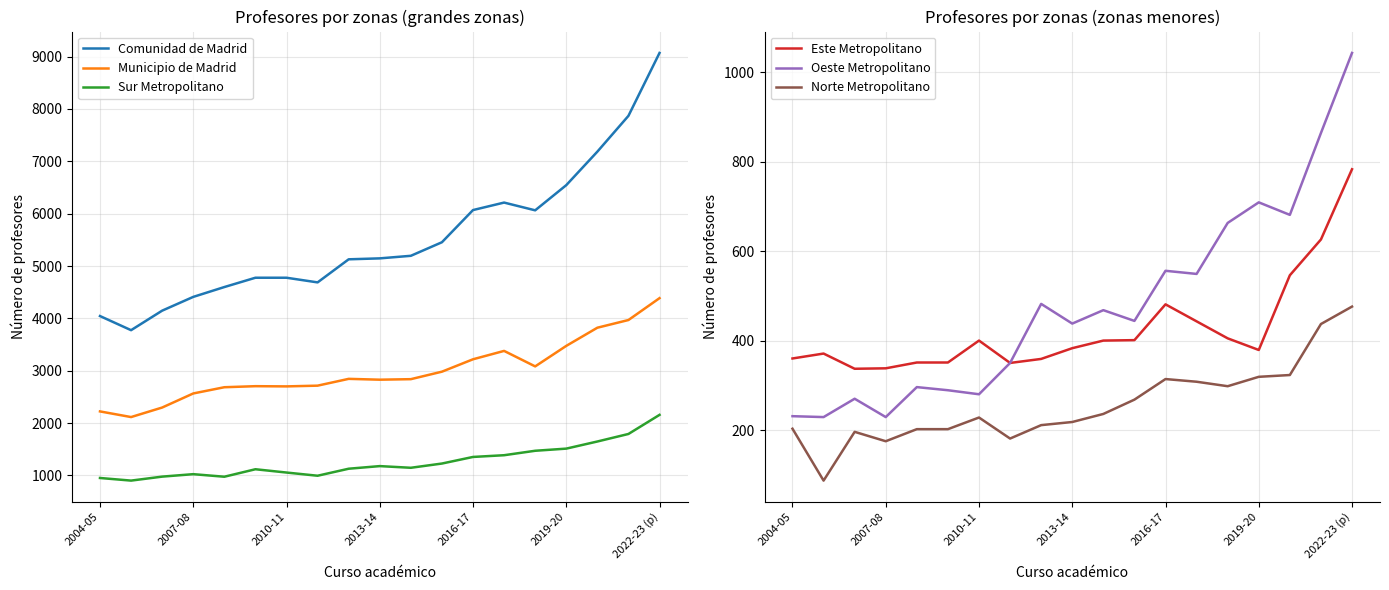

At how many categories does at least one series exceed 2857?

19